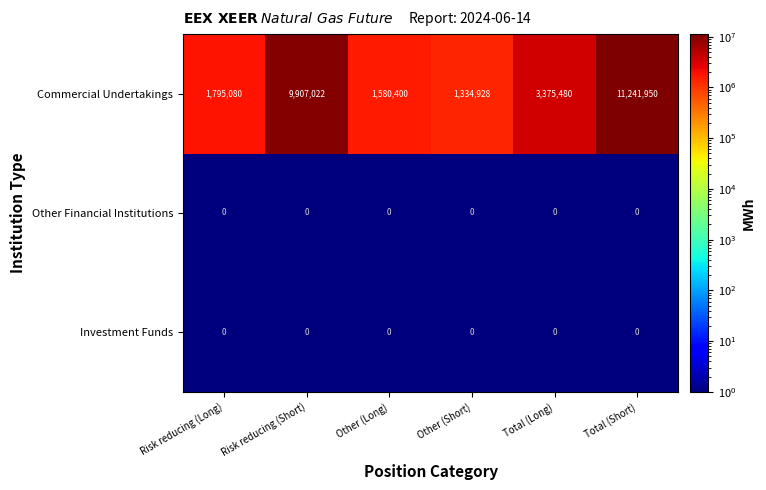

How many series are shown in this chart?

3